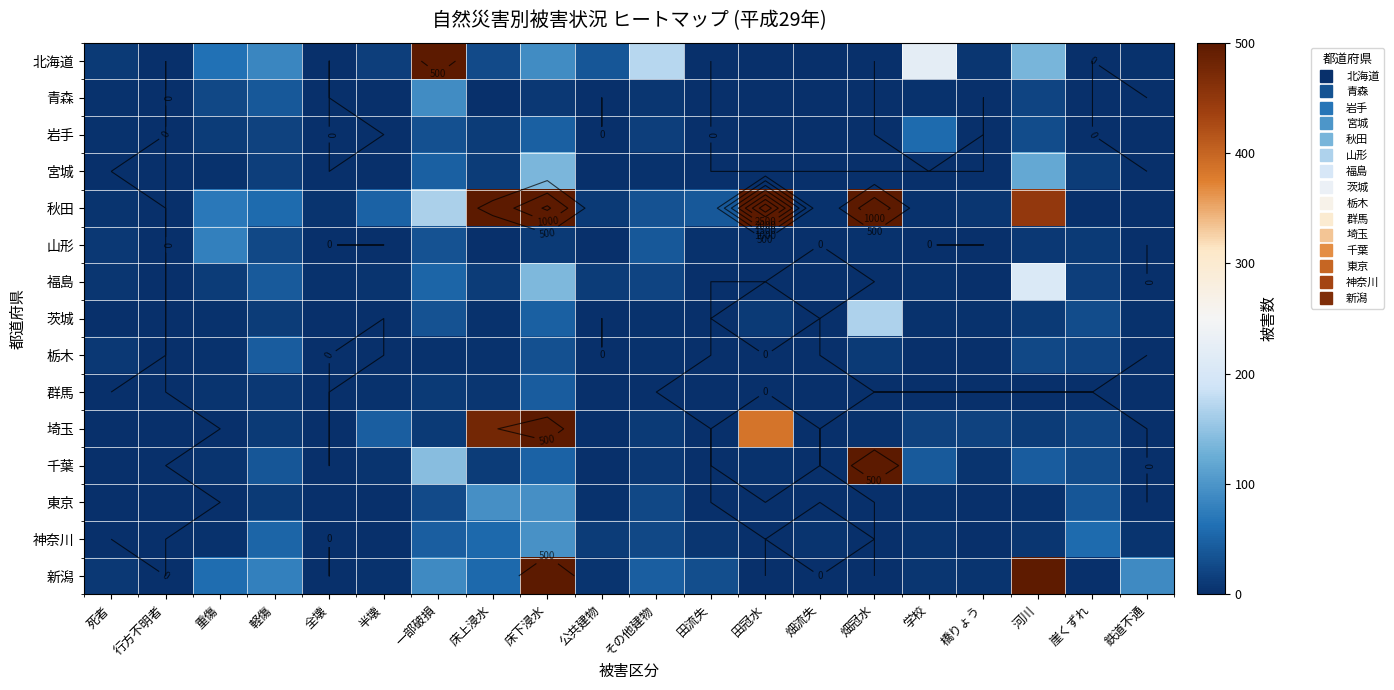

Which series has the largest total across all categories?

秋田